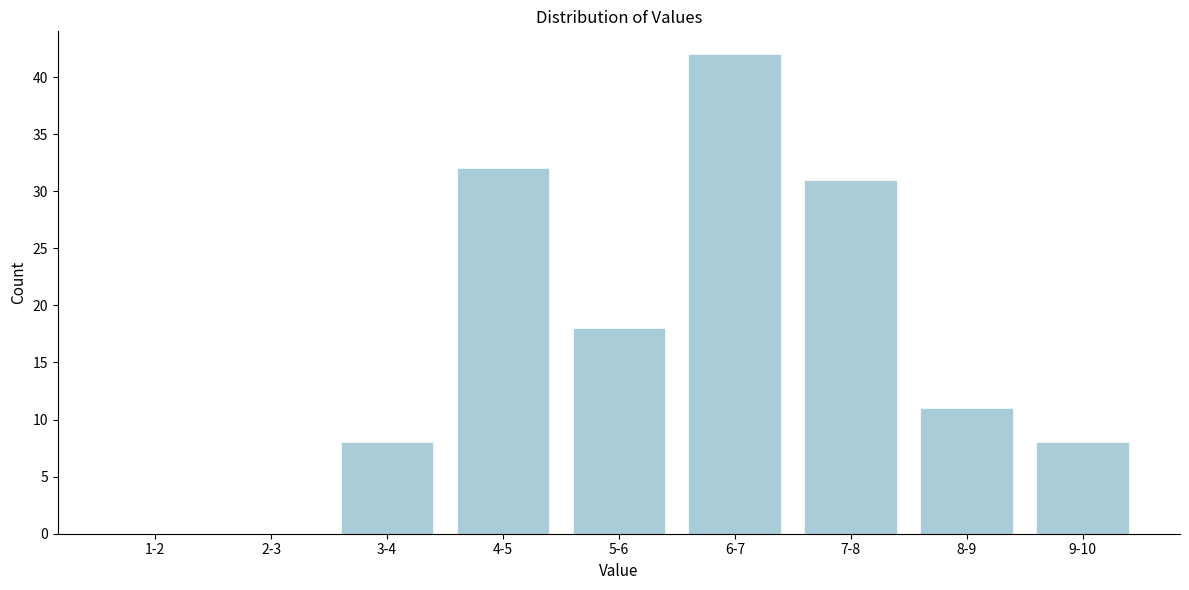

Reading right to left, what are all the values shown in this chart?

9-10=8	8-9=11	7-8=31	6-7=42	5-6=18	4-5=32	3-4=8	2-3=0	1-2=0